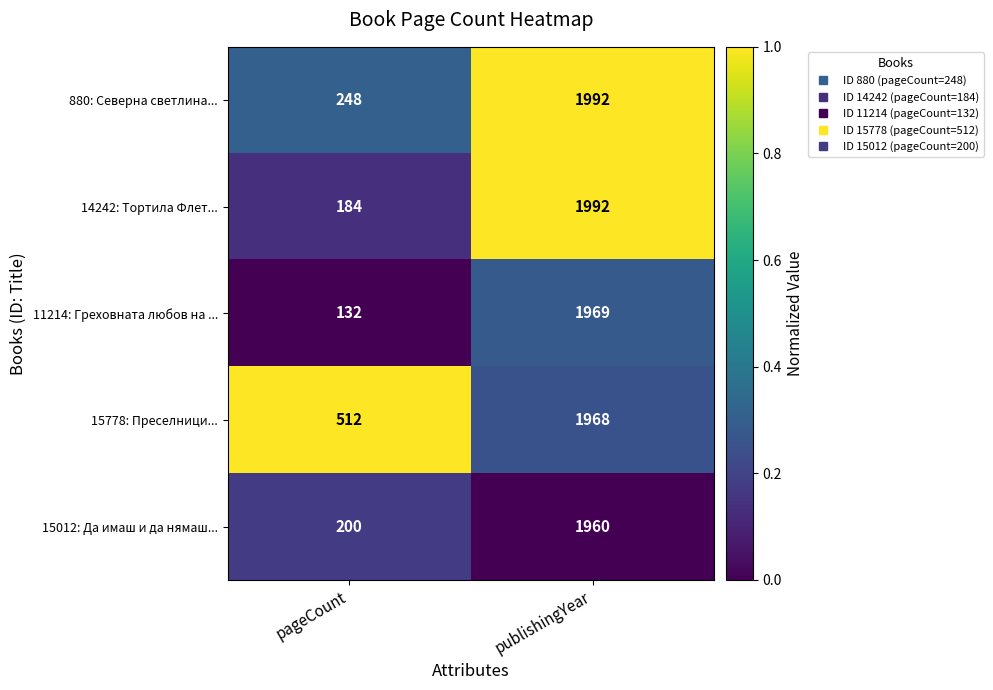

Which series has the largest total across all categories?

15778: Преселници...